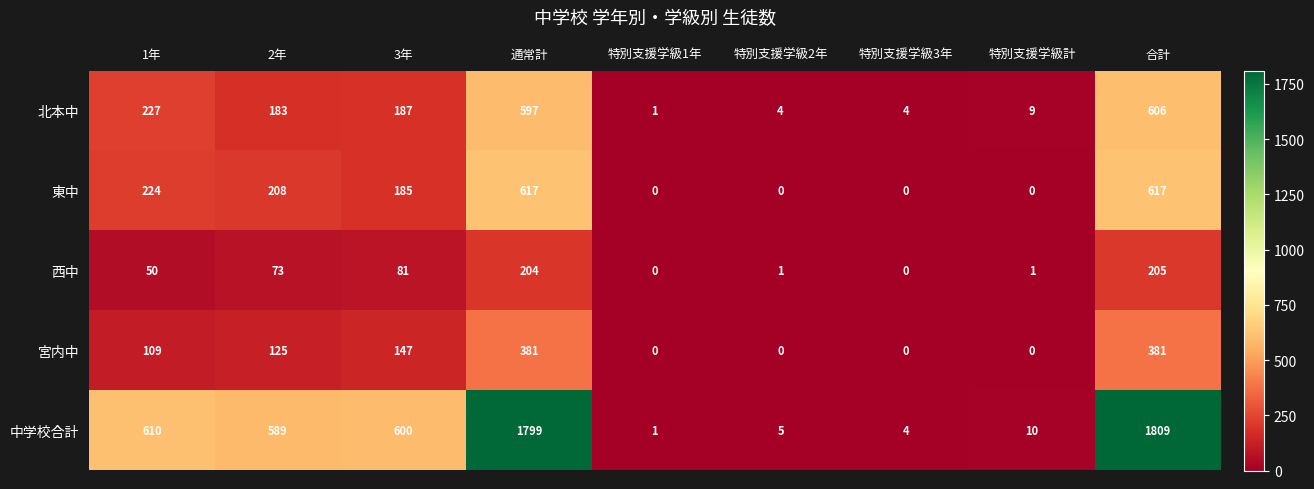

What is the maximum value shown in the chart?

1809